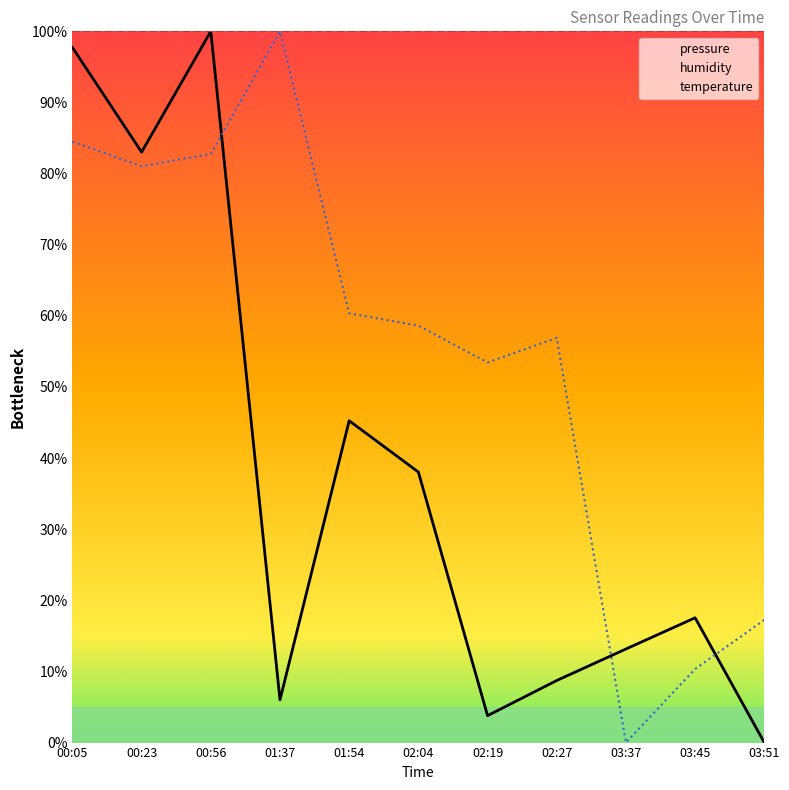

Where is pressure nearest to the value 50?

01:54